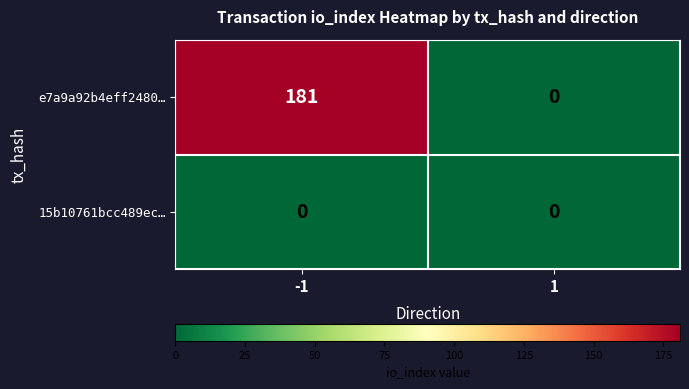

How many distinct data groups are displayed?

2